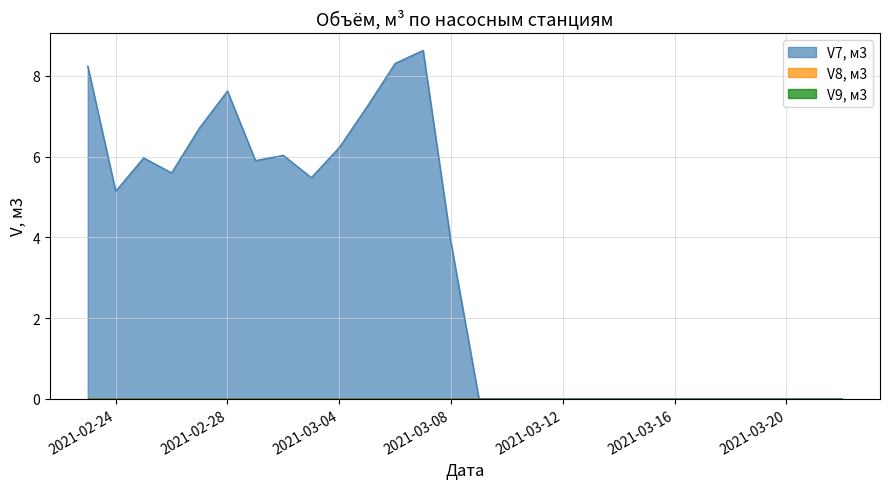

True or false: V9, м3 and V8, м3 cross at least once.

False